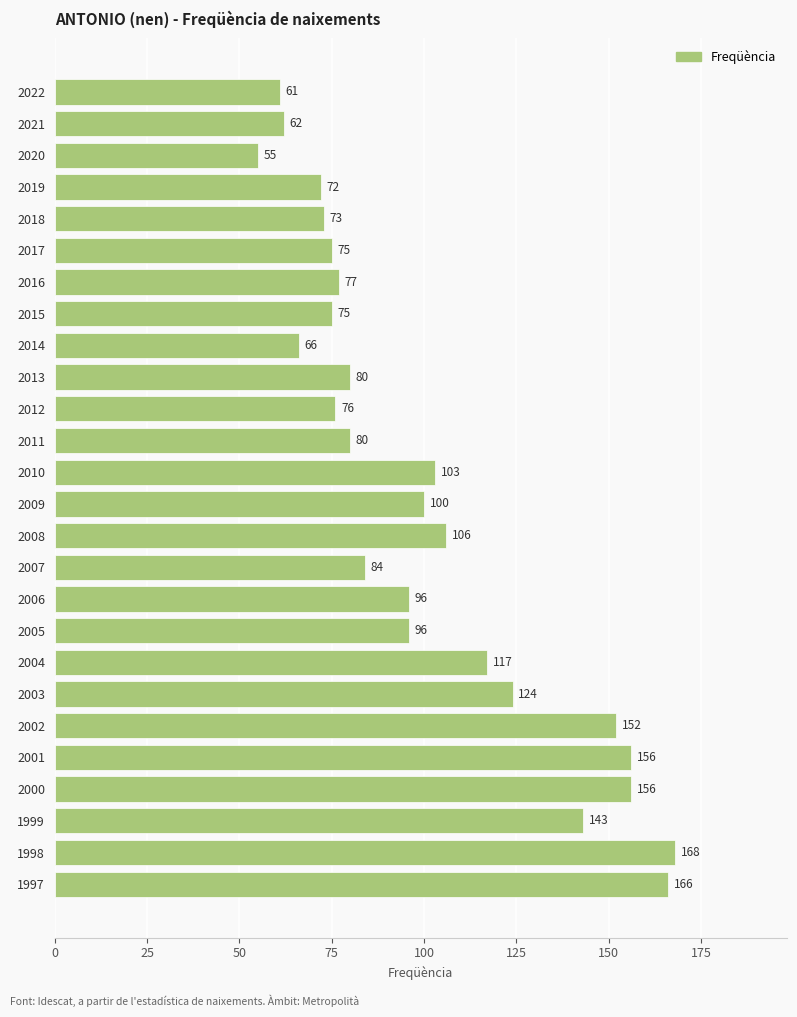

What is the difference between the second highest and second lowest values?

105